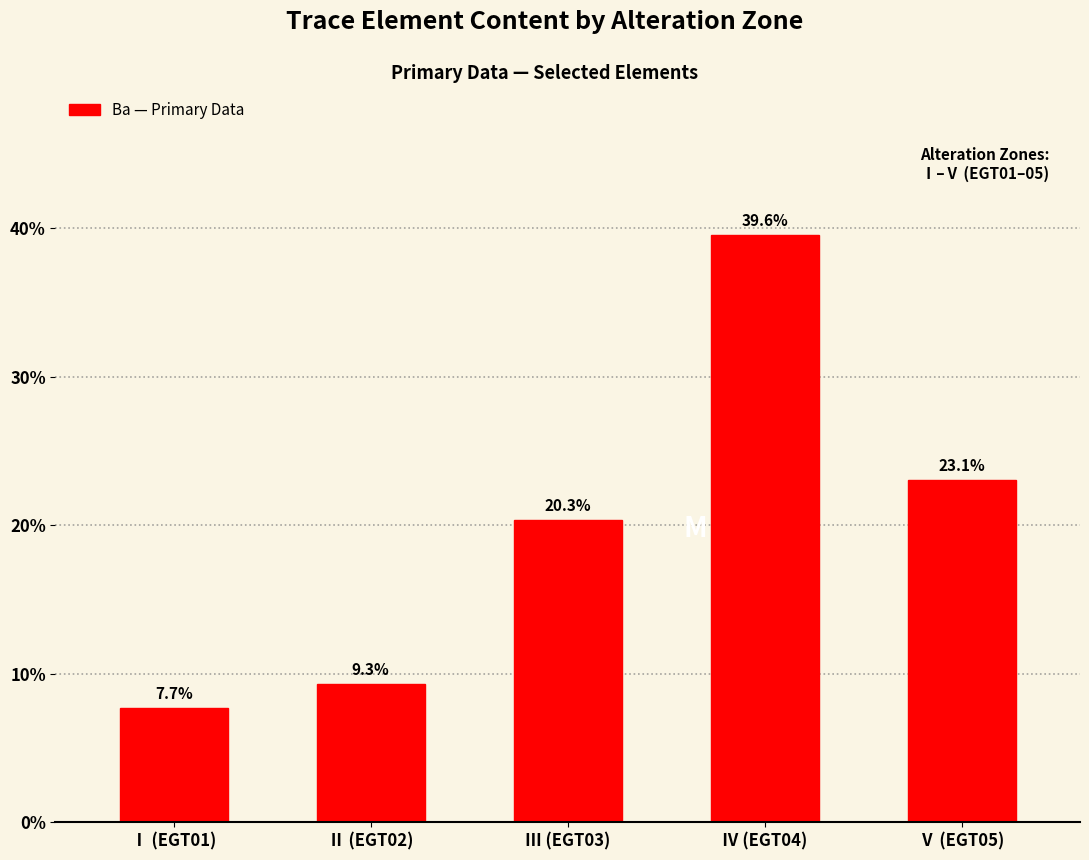

The chart shows a value of 23.1 at Ⅴ (EGT05). True or false?

True